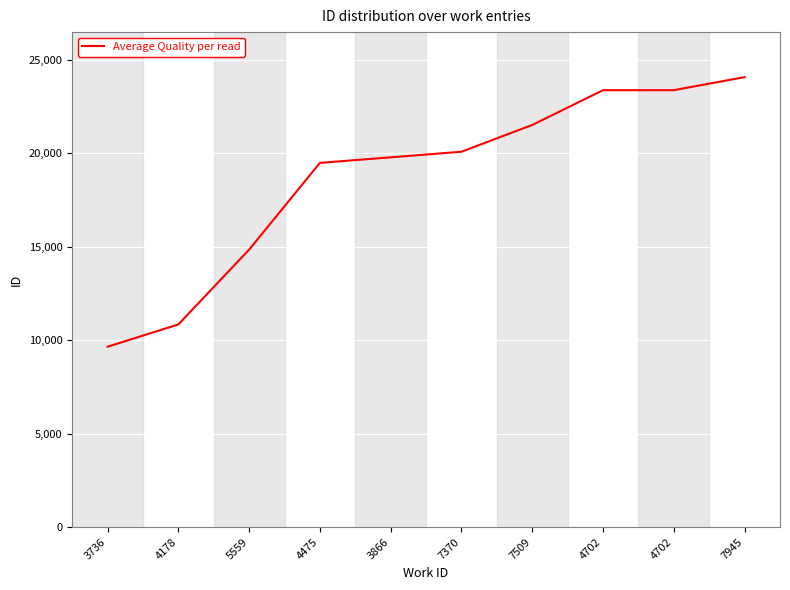

Which label corresponds to the largest value in the chart?

7945